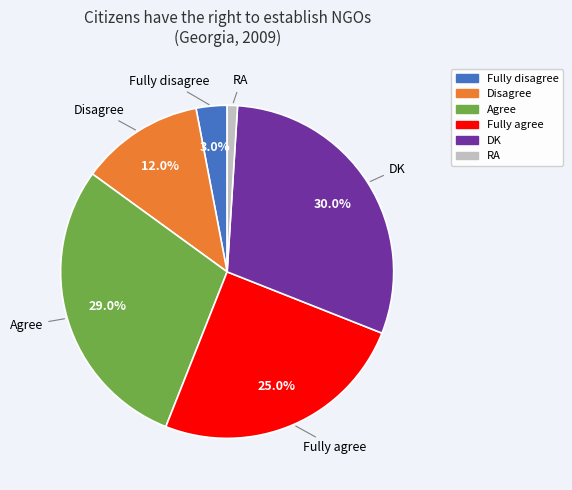

To the nearest percent, what is the difference between the Fully agree and RA slice percentages?

24%